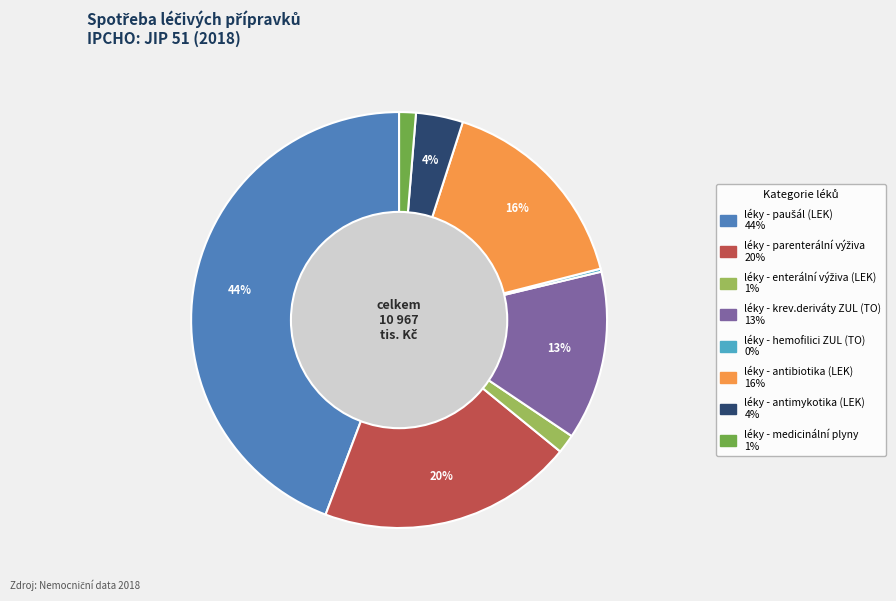

What percentage is the léky - medicinální plyny slice, to the nearest percent?

1%